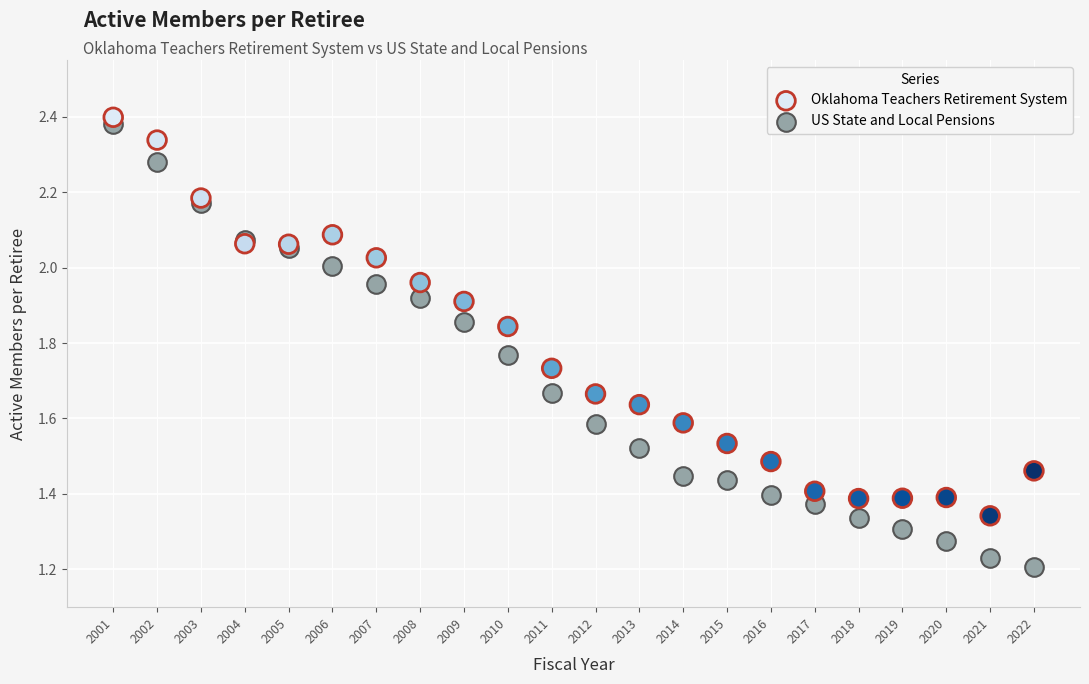

Which series contains the lowest Y value?

US State and Local Pensions